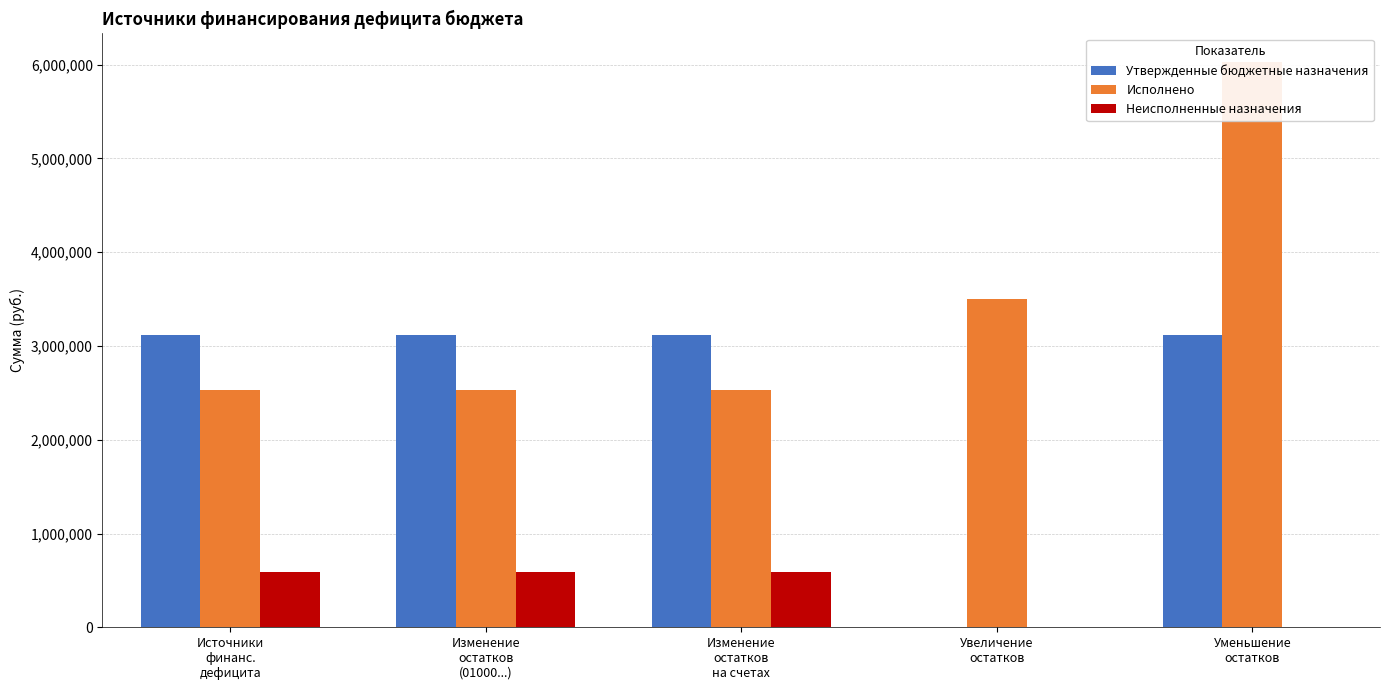

What are all the series names shown in the legend?

Утвержденные бюджетные назначения, Исполнено, Неисполненные назначения